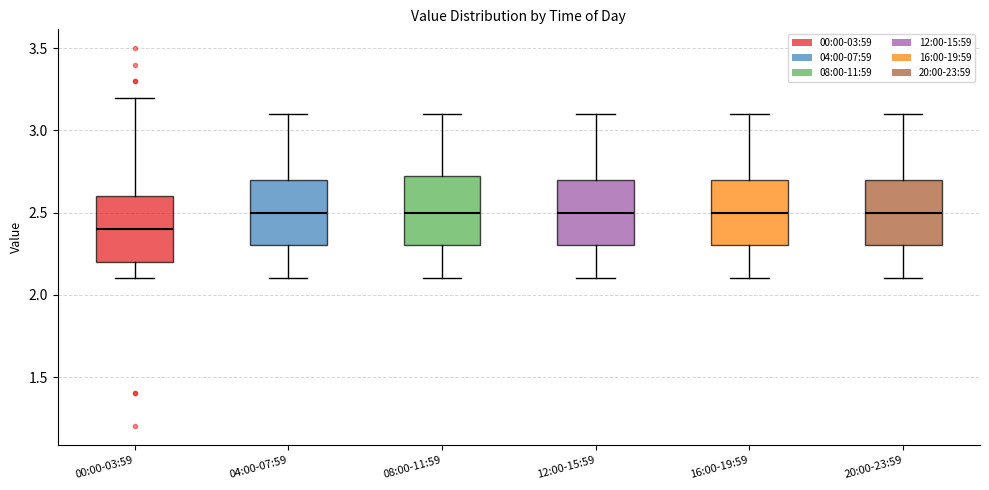

Where does the median line of the box for 08:00-11:59 sit on the y-axis? The values are not printed on the chart, so give them approximately, as read against the axis.

2.50